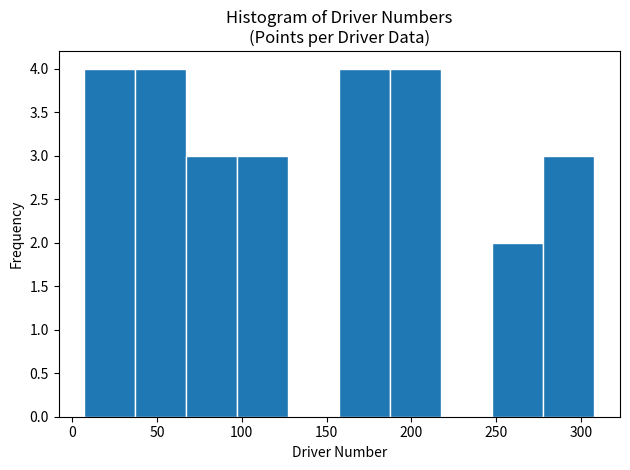

What is the height of the bar covering 190 to 220 on the x-axis? Neither the bar edges nor the heights are printed on the chart, so give them approximately, as read against the axes.

4